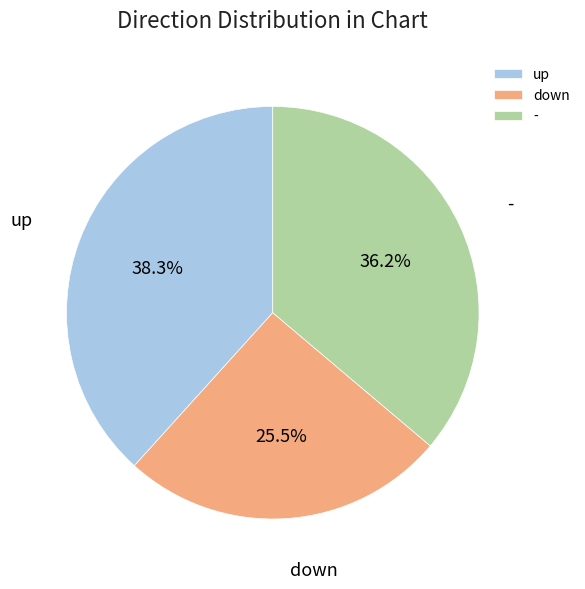

Approximately how many times larger is the value at - compared to down?

1.4